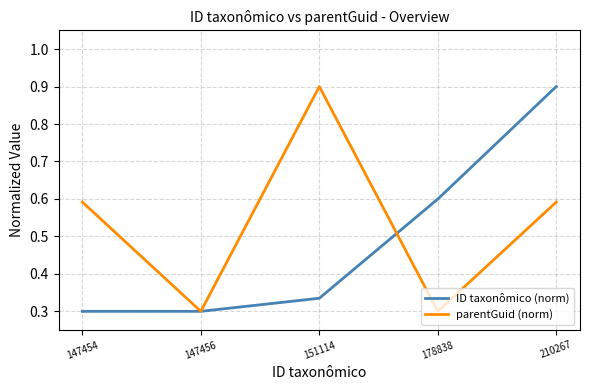

What is the maximum value for ID taxonômico (norm)?

0.9